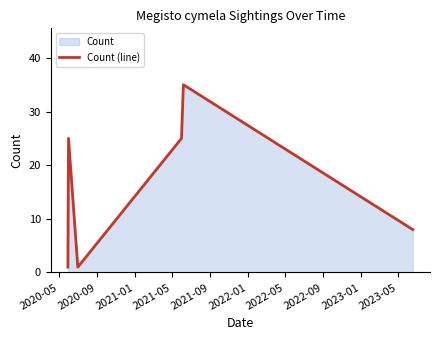

What is the difference between the maximum and minimum values?

34